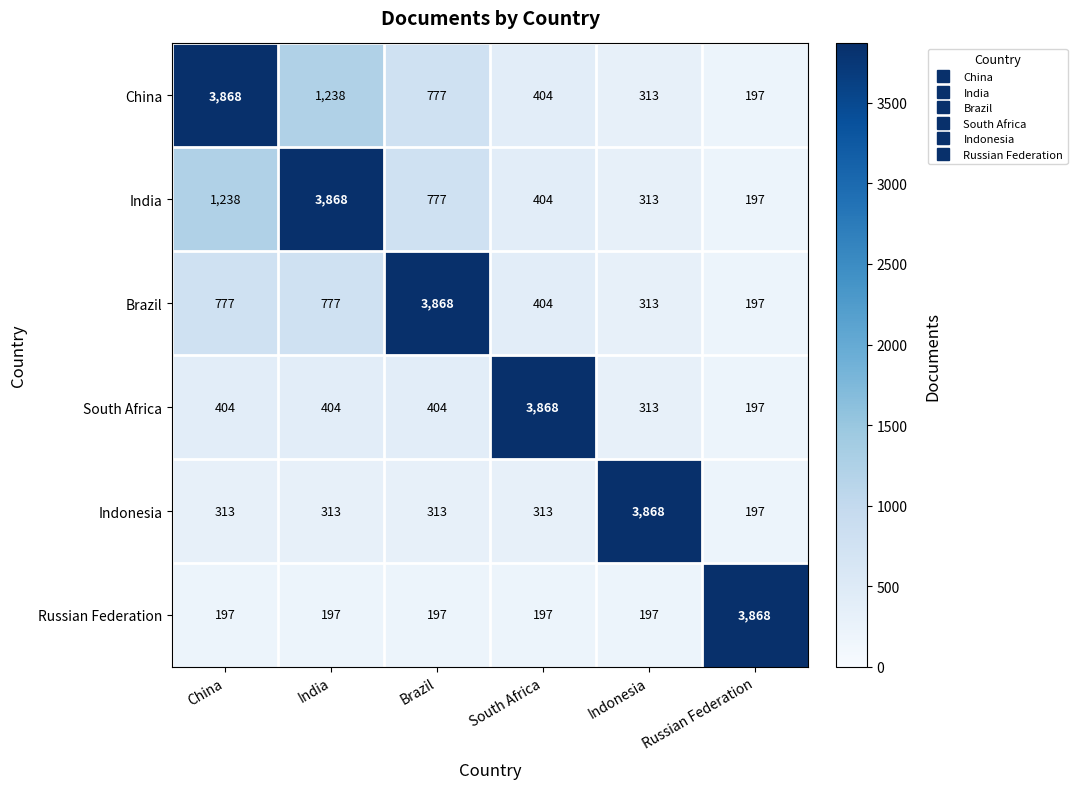

What is the spread (max minus min) of values at South Africa?

3671